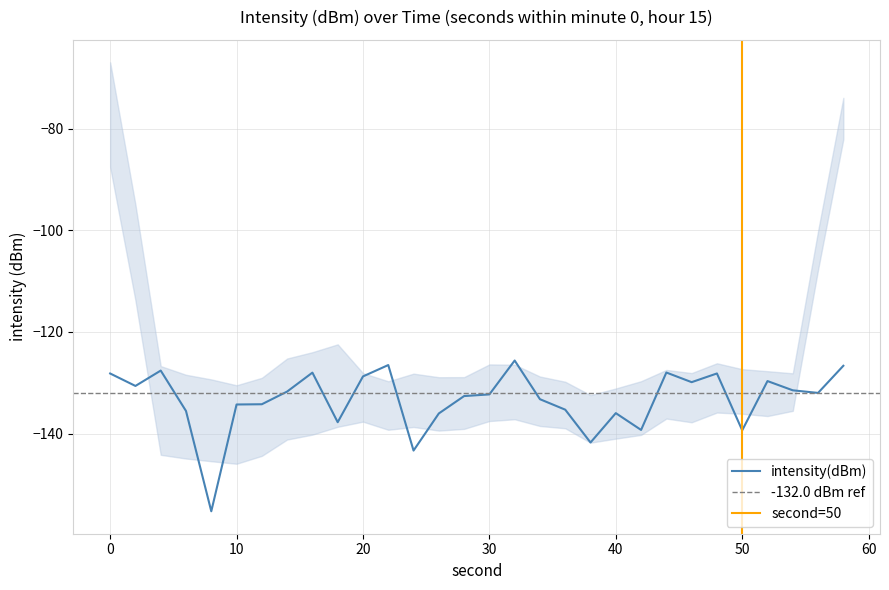

Reading left to right, transcribe all the data shown in this chart.

-128.2	-130.6	-127.6	-135.6	-155.3	-134.3	-134.2	-131.7	-128.0	-137.8	-128.8	-126.5	-143.3	-136.0	-132.6	-132.3	-125.6	-133.2	-135.3	-141.8	-136.0	-139.3	-128.0	-129.9	-128.2	-139.4	-129.7	-131.5	-132.0	-126.7